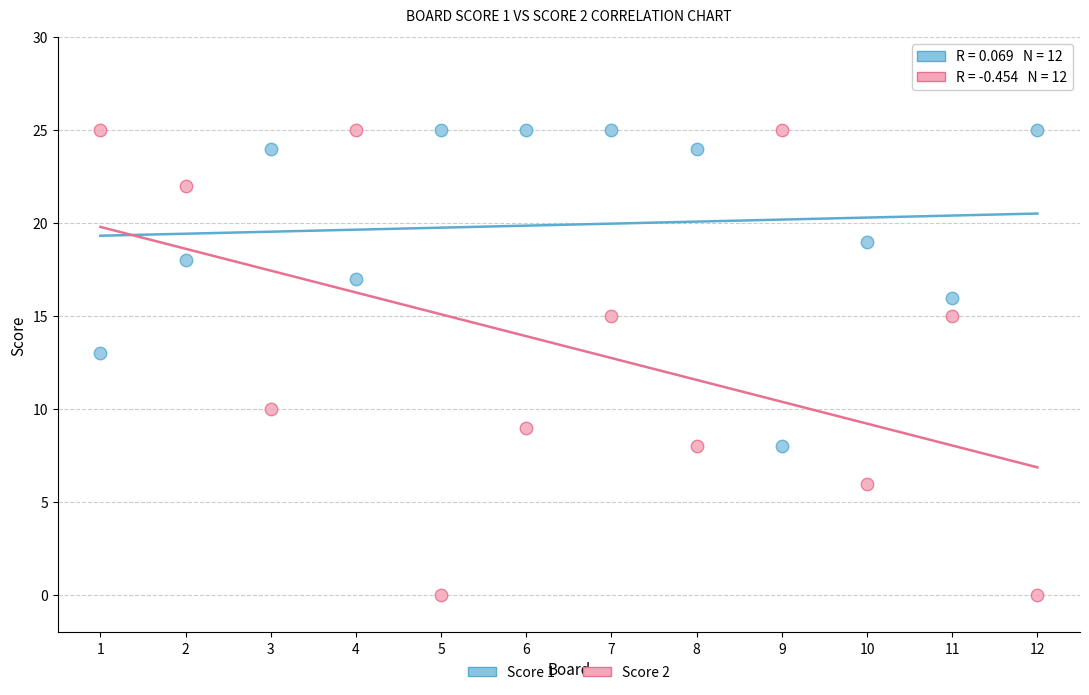

Across all series, what Y value is closest to 12?

13